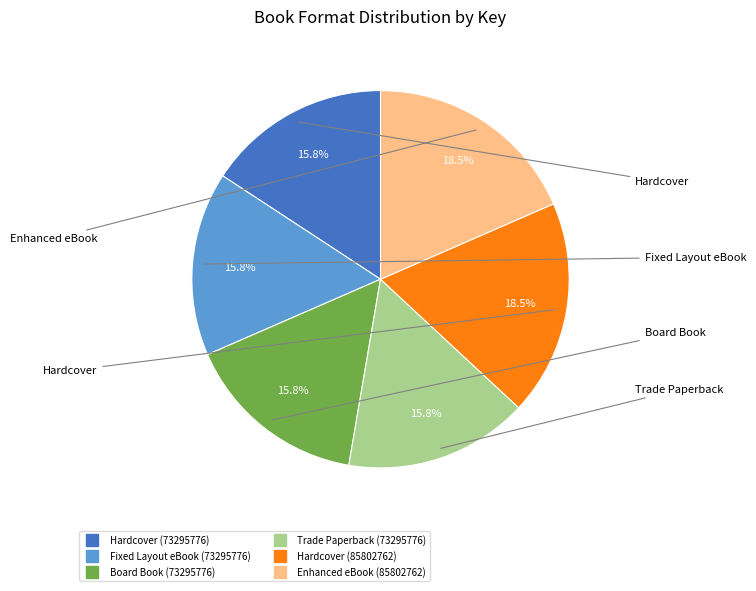

Is there any slice that represents more than half of the pie?

No